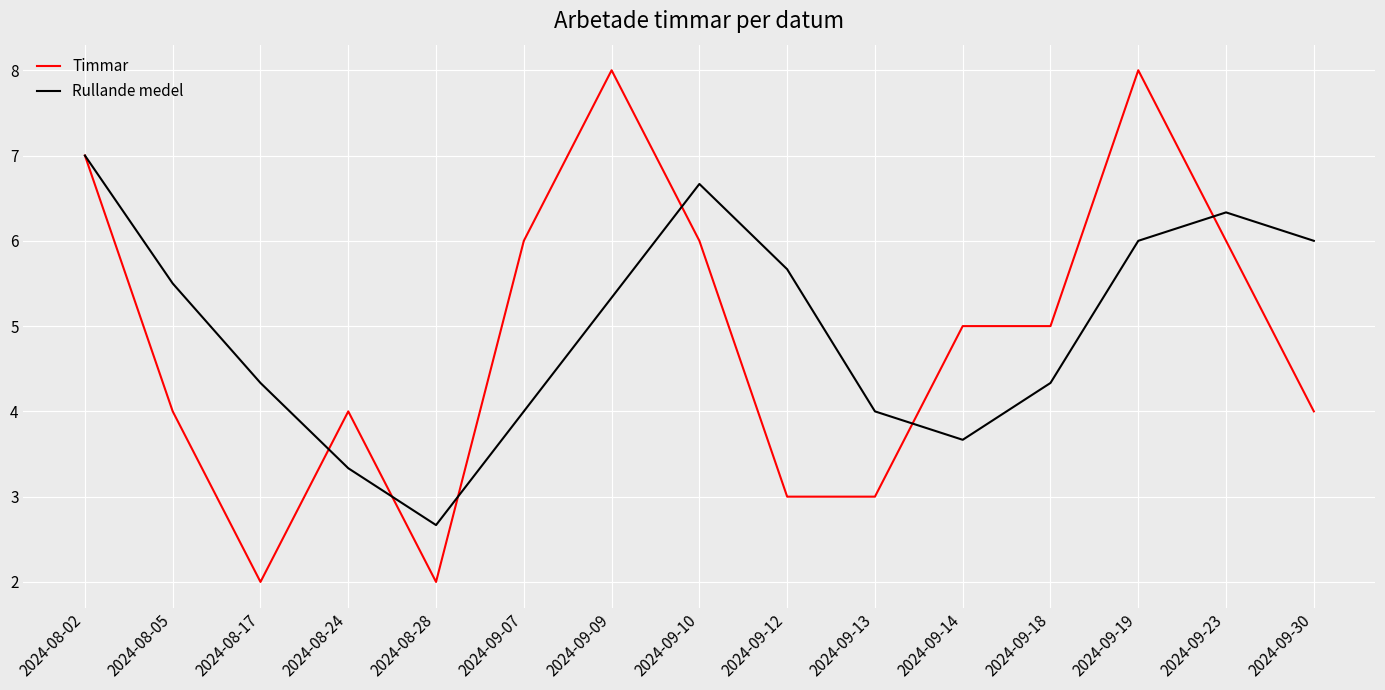

Rank the series by their maximum value, from highest to lowest.

Timmar, Rullande medel